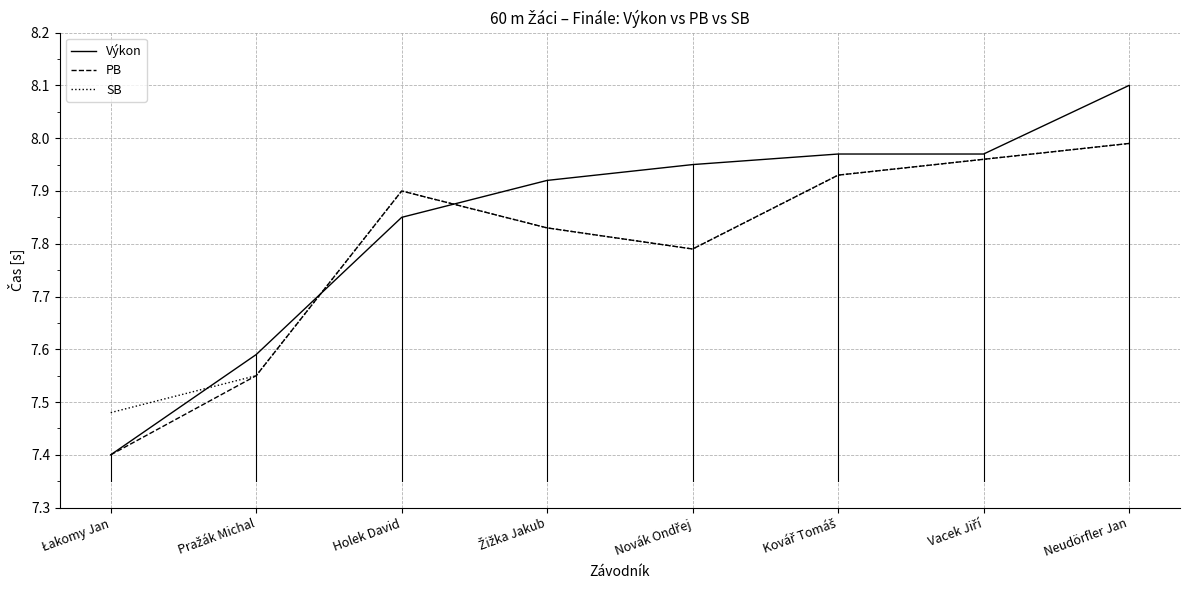

The value of Výkon at Holek David is 12.9. True or false?

False